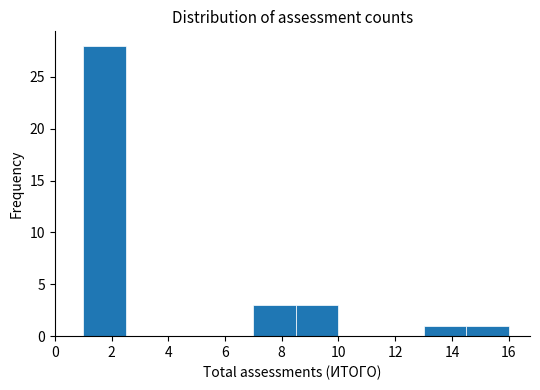

How tall is the bar that spans 8.5 to 10.0 on the x-axis? Neither the bar edges nor the heights are printed on the chart, so give them approximately, as read against the axes.

3